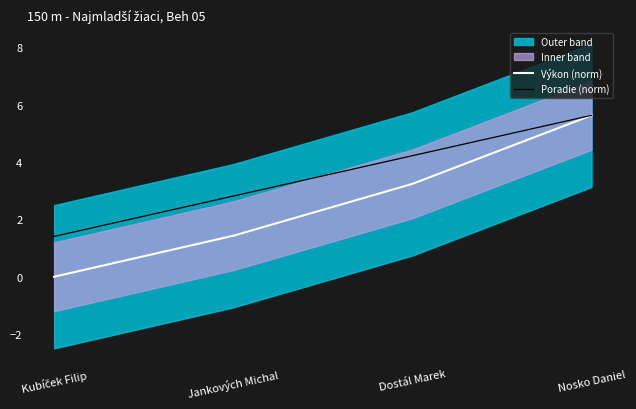

What is the sum of all Poradie (norm) values?

14.1